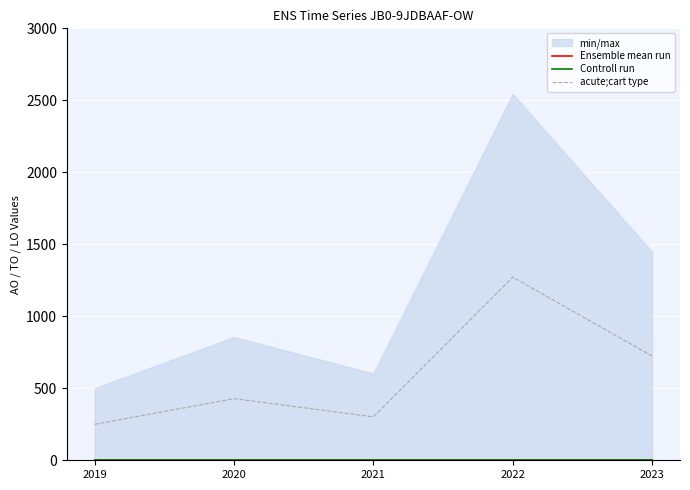

The value of acute;cart type at 2022 is 1272.0. True or false?

True